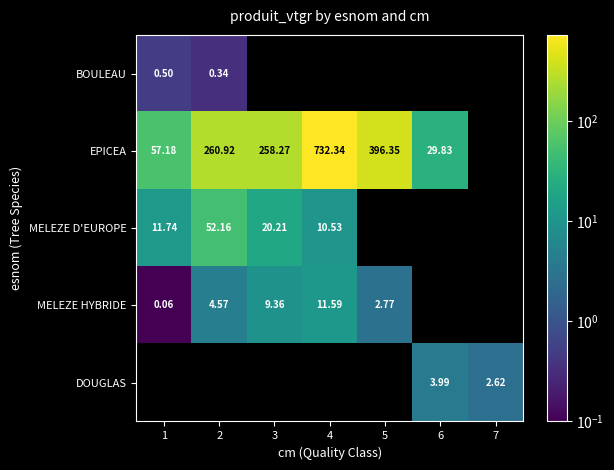

List the series in order of their overall mean, highest first.

BOULEAU, EPICEA, MELEZE D'EUROPE, MELEZE HYBRIDE, DOUGLAS